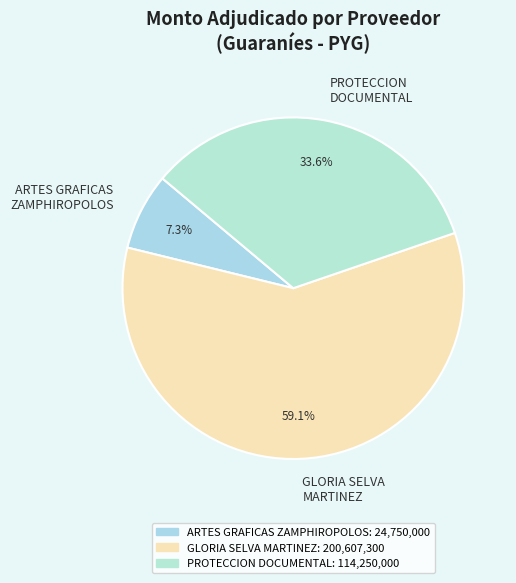

Which has a higher value, PROTECCION DOCUMENTAL or GLORIA SELVA MARTINEZ?

GLORIA SELVA MARTINEZ